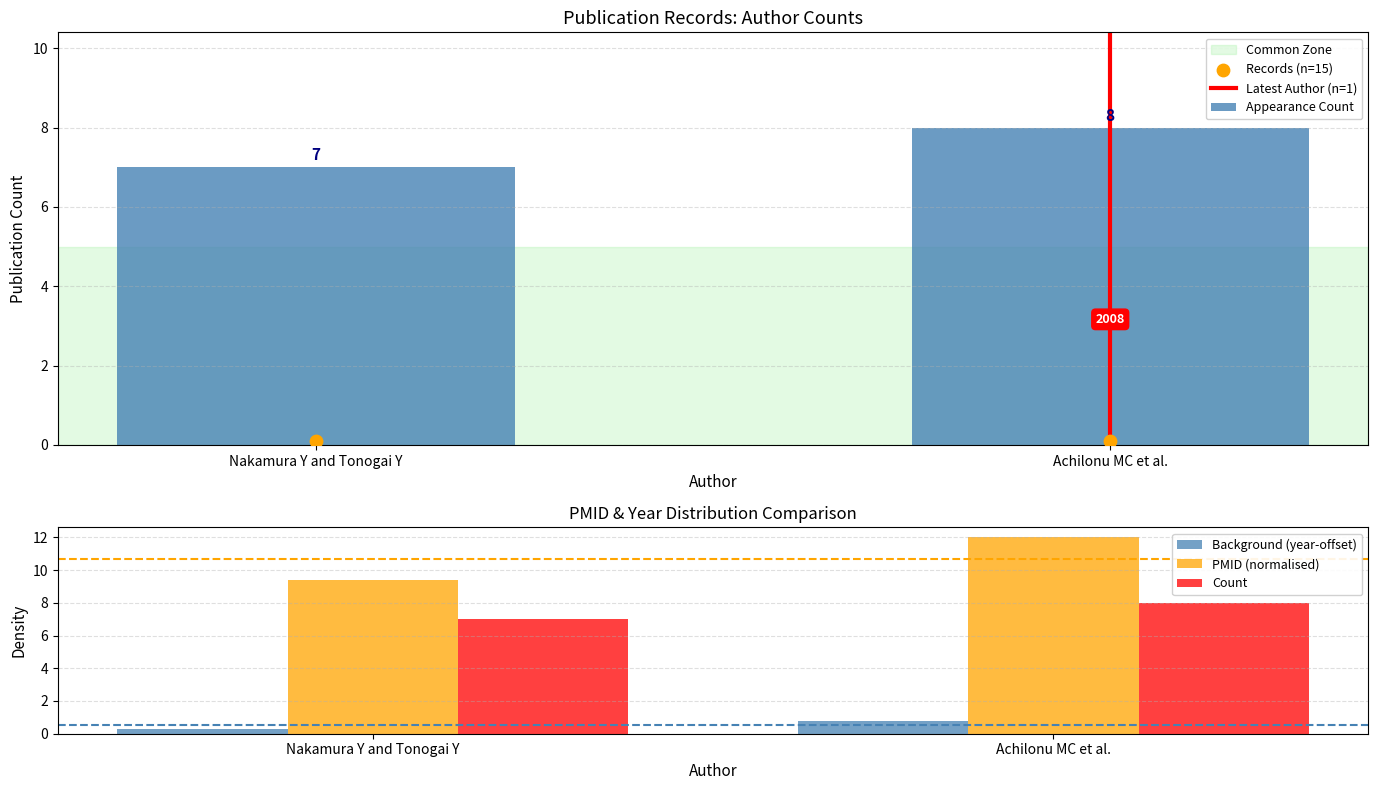

Which series reaches the maximum Y coordinate?

PMID (normalised)